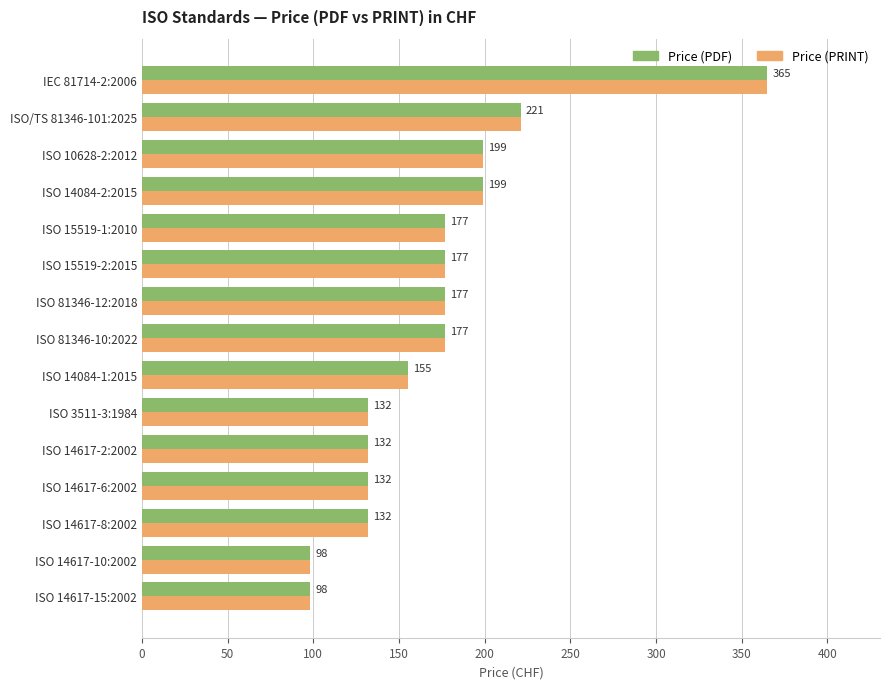

What is the difference between the maximum and minimum values in the Price (PRINT) series?

267